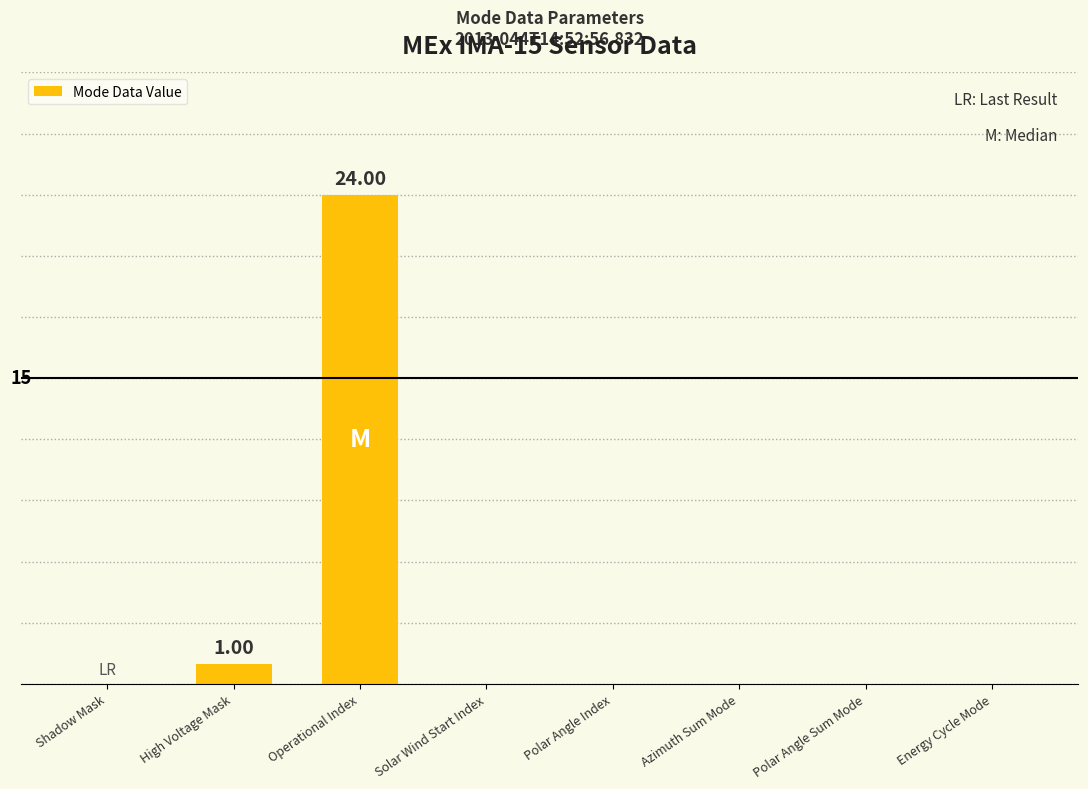

What position from the left is High Voltage Mask?

2